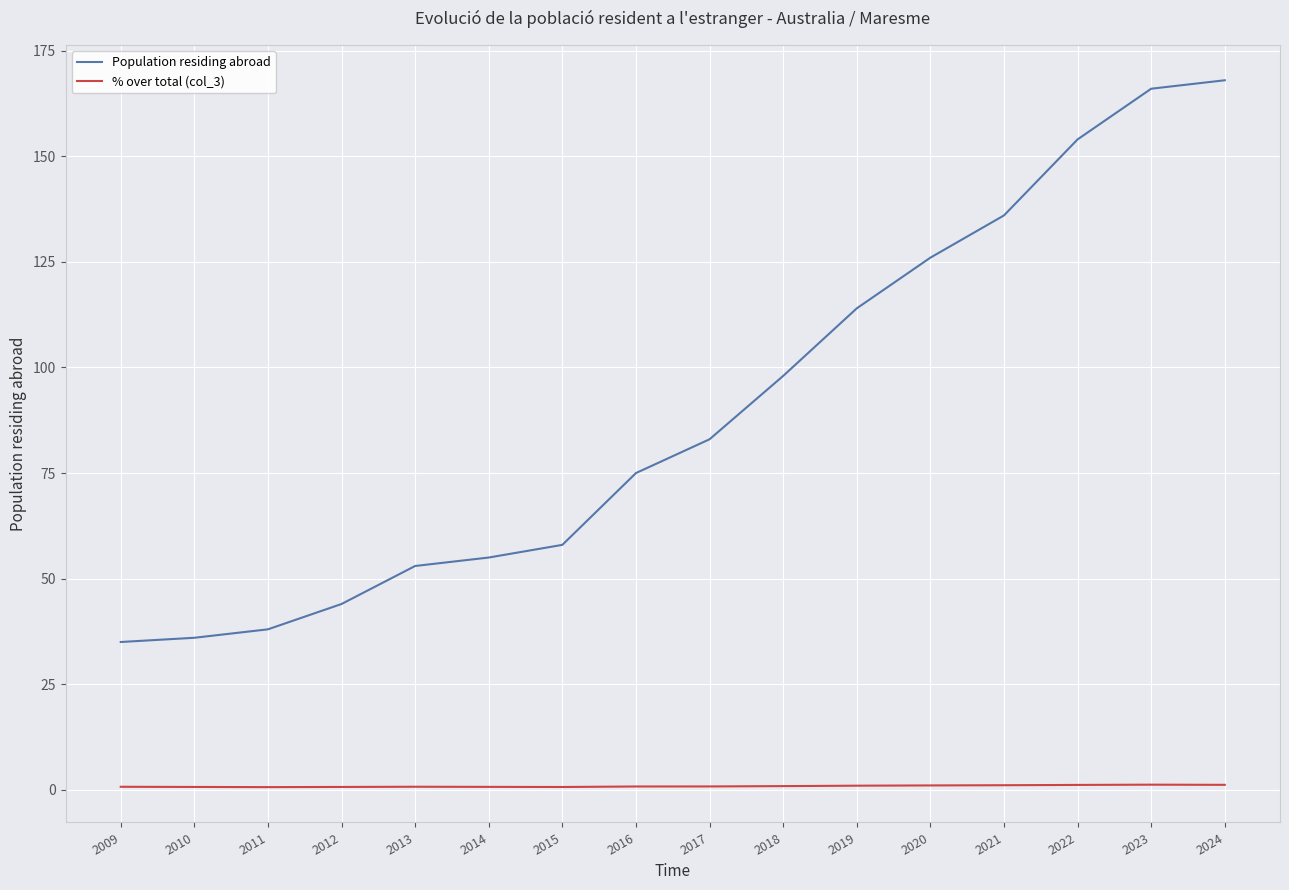

What is the smallest value displayed?

0.6